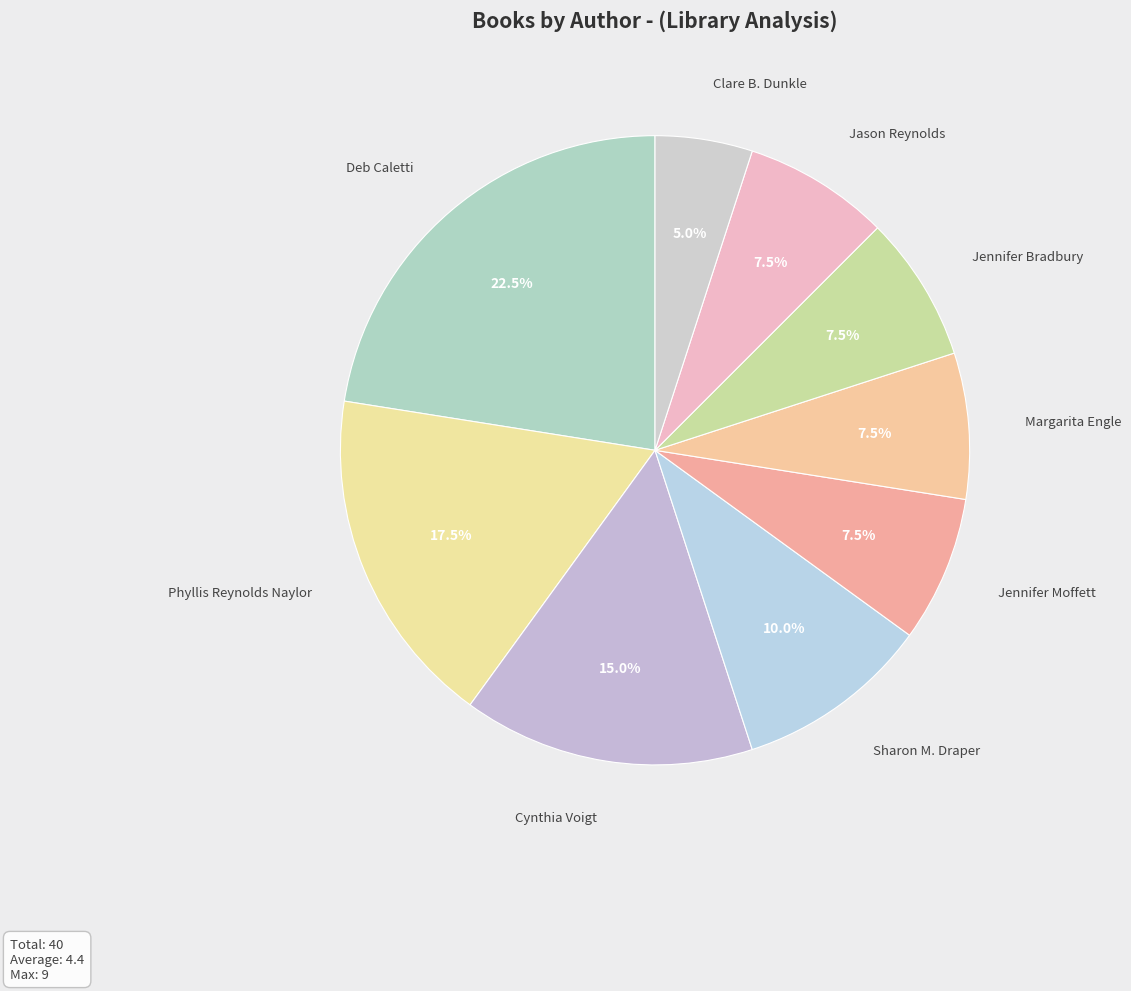

Is Deb Caletti the majority of the pie?

No